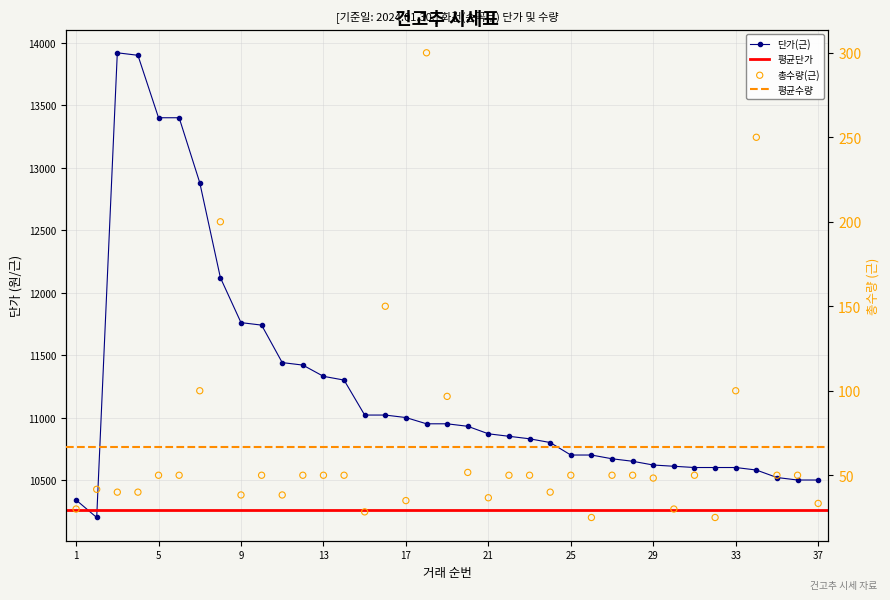

Which series contains the highest Y value?

단가(근)